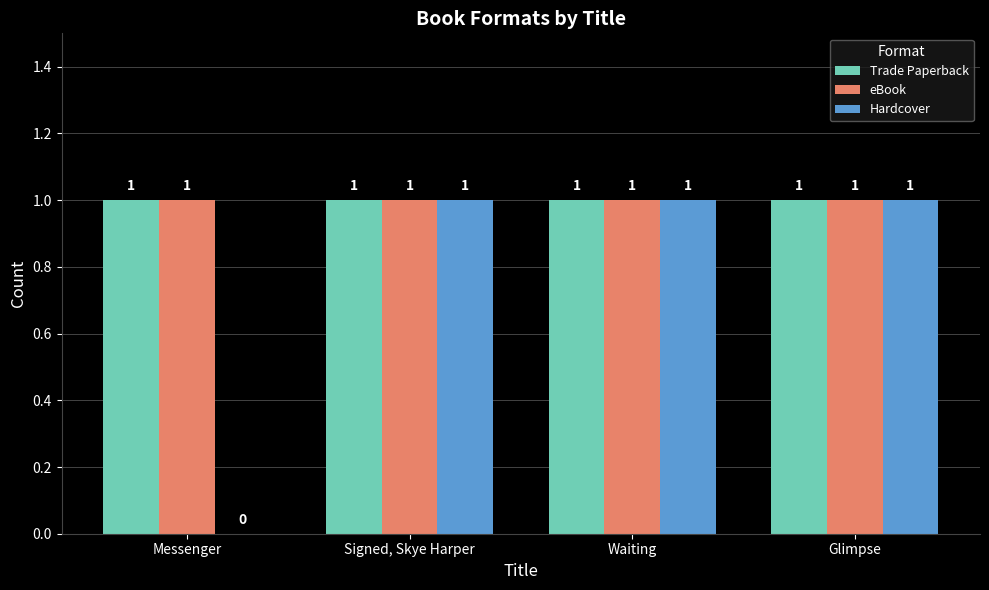

True or false: Trade Paperback has a value of 1 at Glimpse.

True